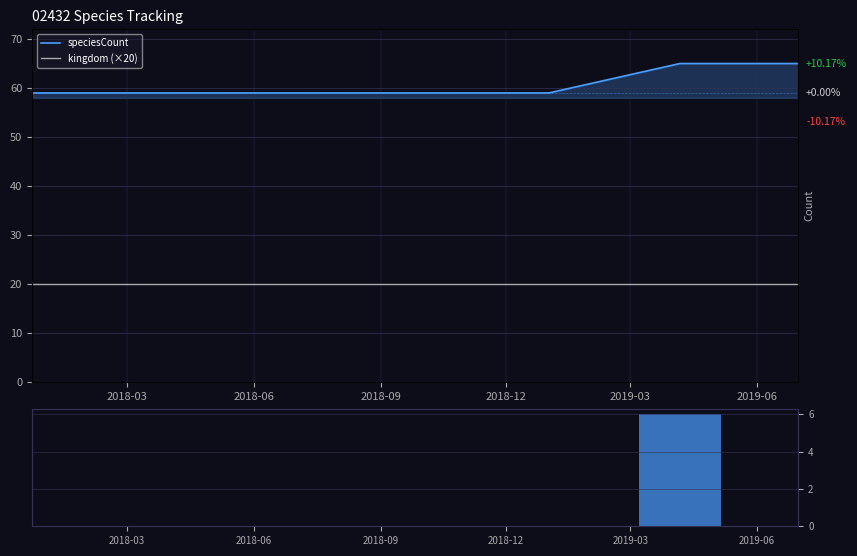

How many series are shown in this chart?

3